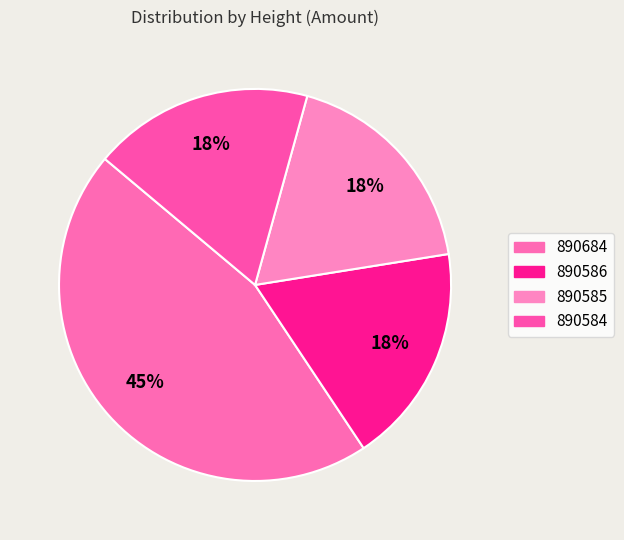

How many segments does this pie chart have?

4